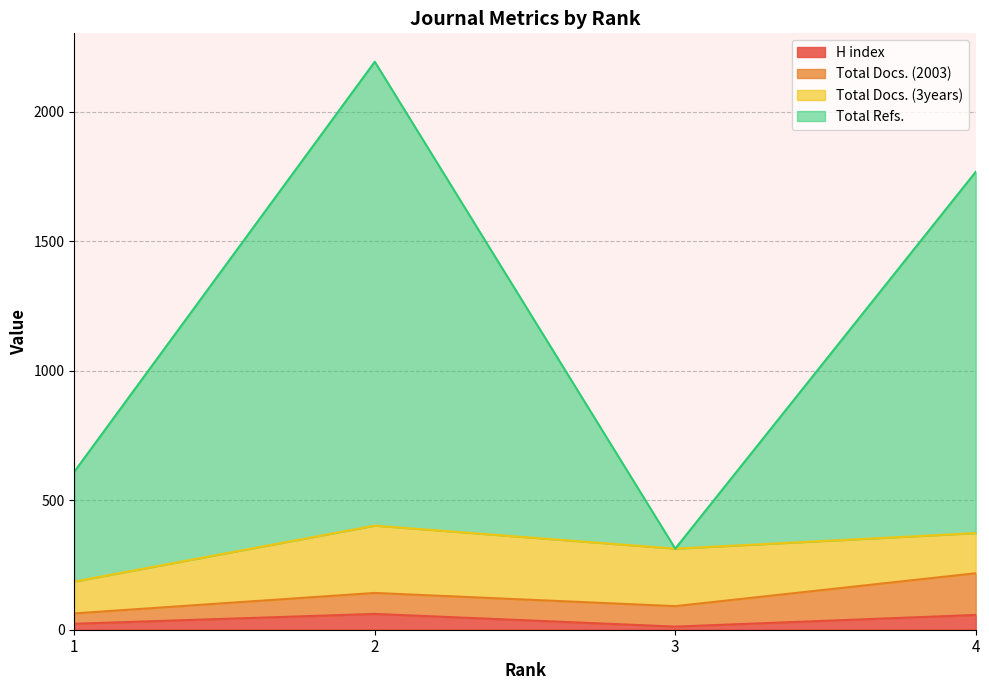

Is the value of H index at 2 greater than the value of Total Refs. at 1?

No